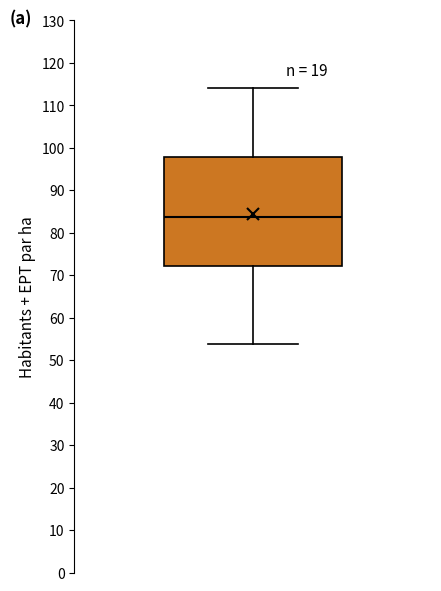

Where is the upper edge of the box on the y-axis? The values are not printed on the chart, so give them approximately, as read against the axis.

98